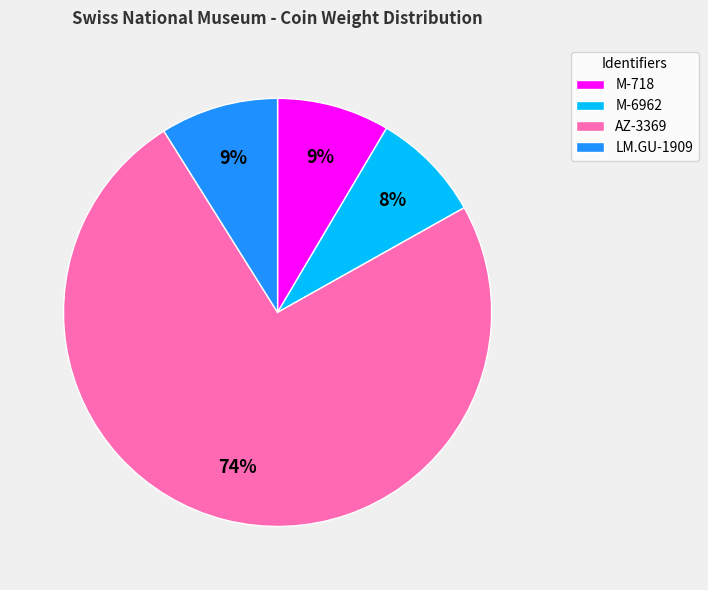

The LM.GU-1909 slice represents 3% of the pie. True or false?

False